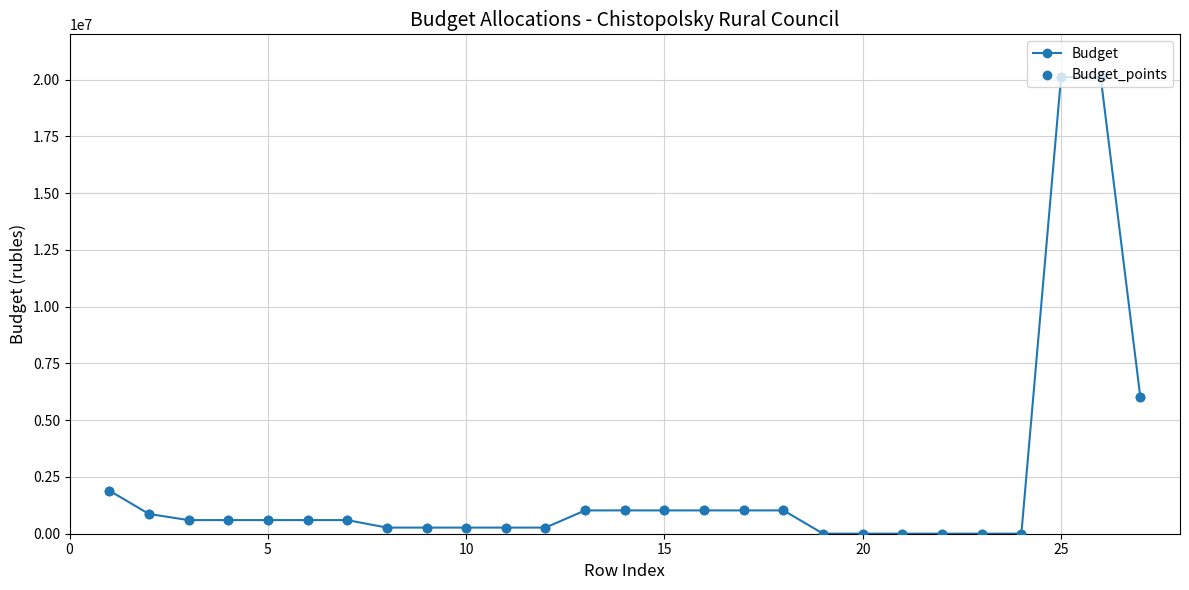

What is the difference between the maximum and minimum values?

20109094.0